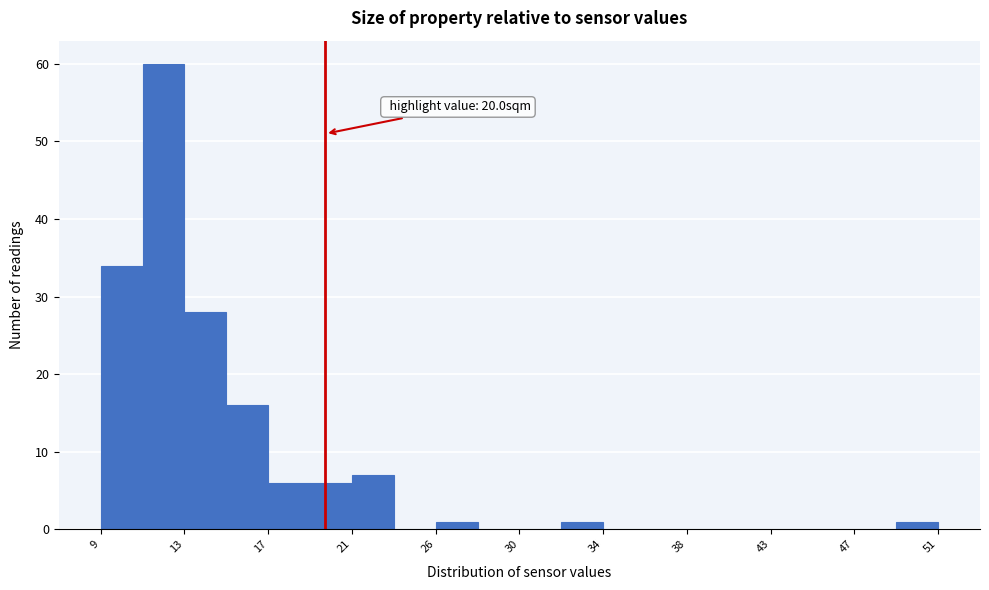

Which range on the x-axis has the tallest bar?

10.5 to 13.0